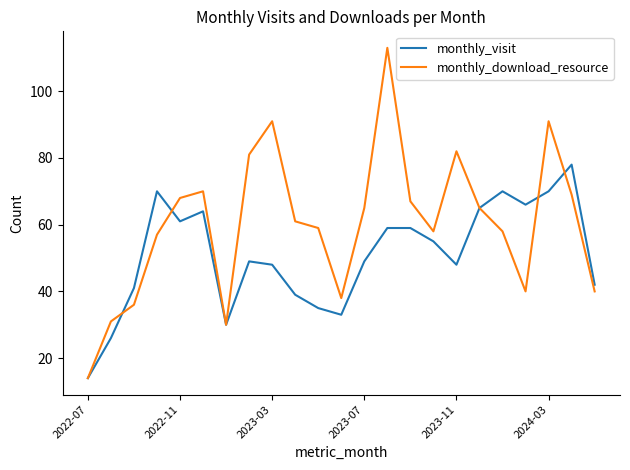

What is the lowest value of the monthly_visit series?

14